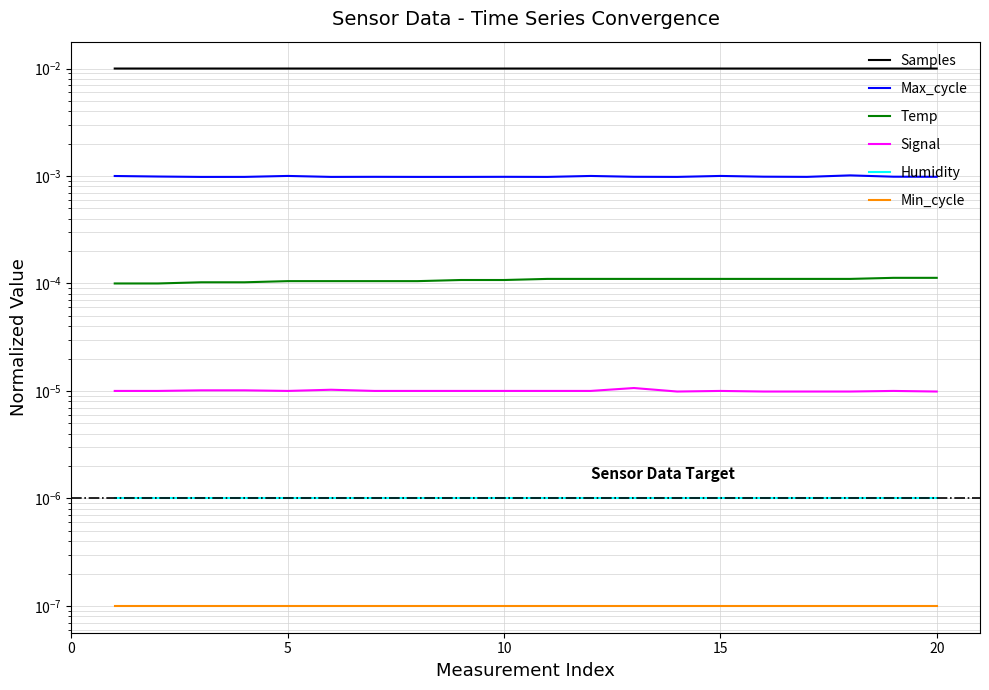

True or false: Humidity and Samples cross at least once.

False